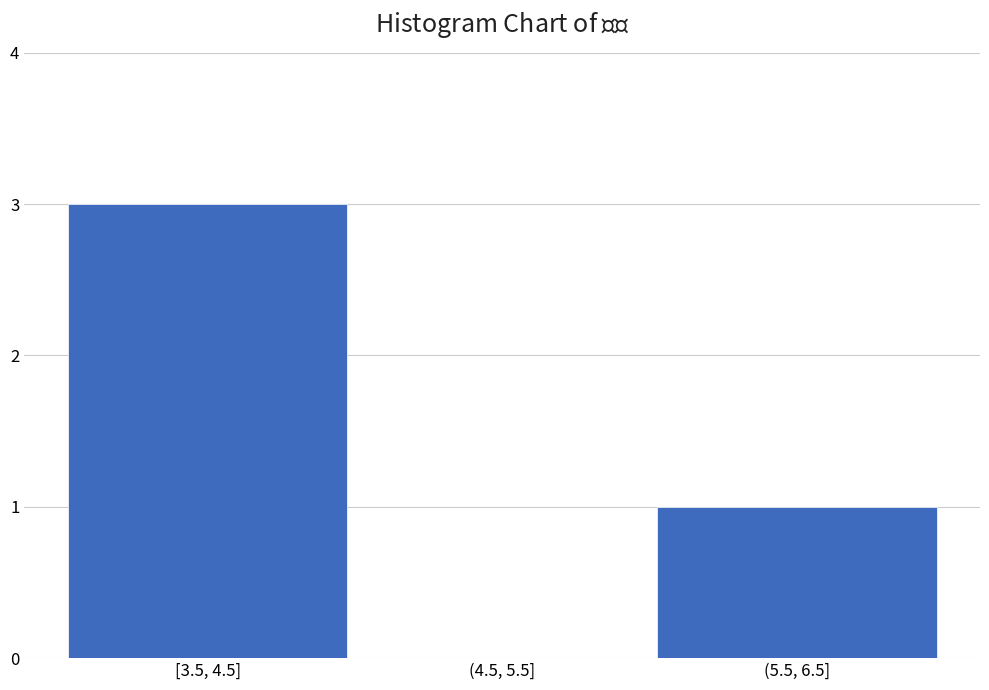

Reading right to left, transcribe all the data shown in this chart.

(5.5, 6.5]=1	(4.5, 5.5]=0	[3.5, 4.5]=3